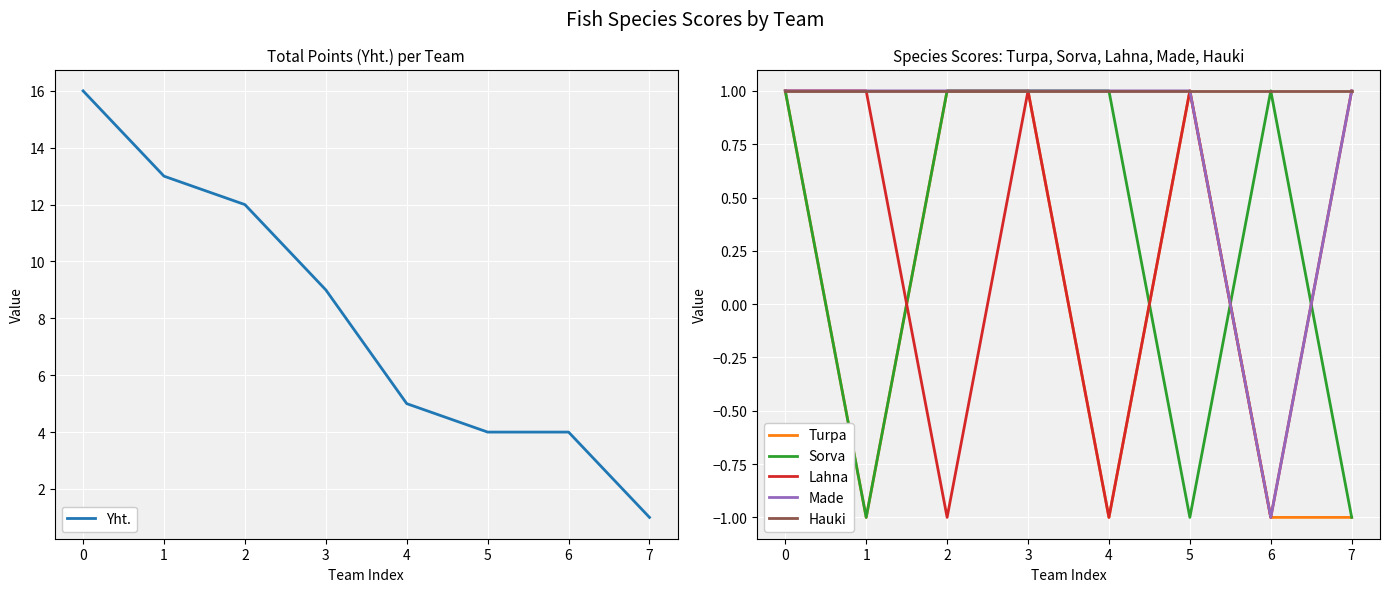

What is the value of the Yht. point at the 5th from the left?

5